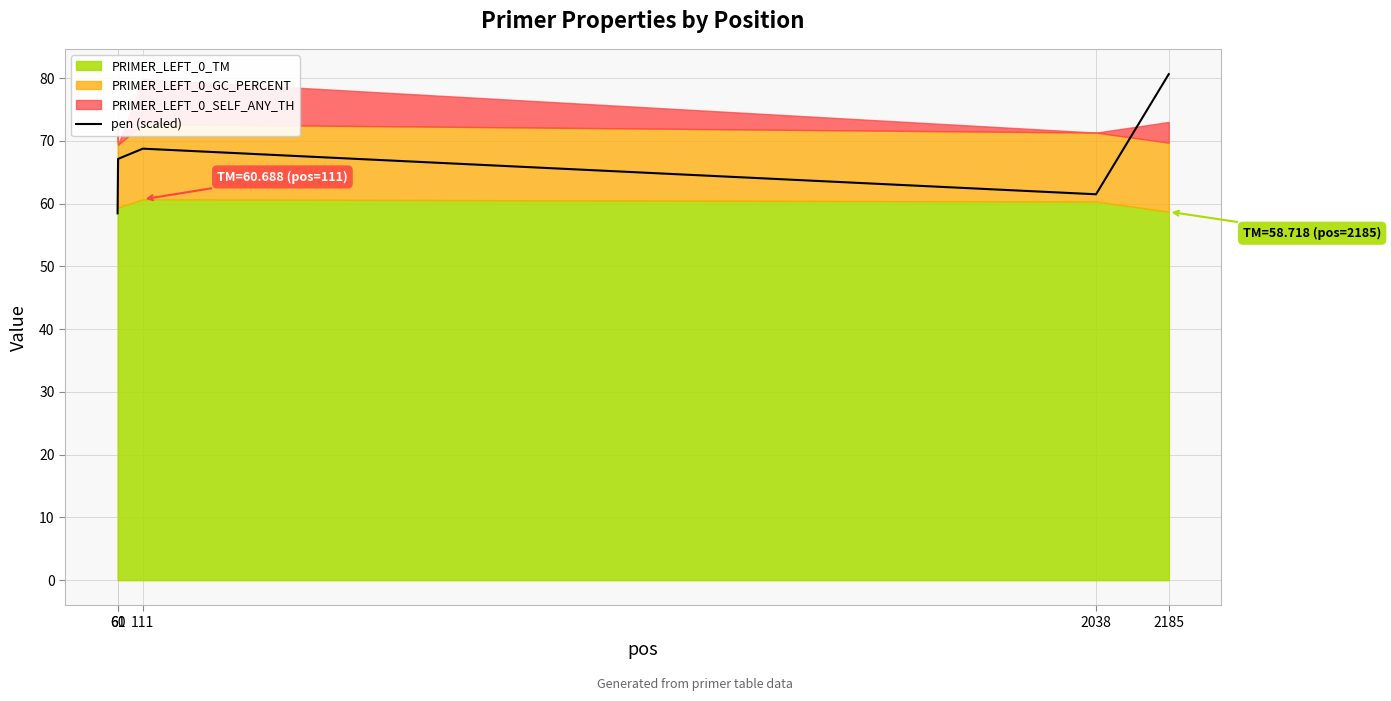

What value does the data have at 2185?

80.6